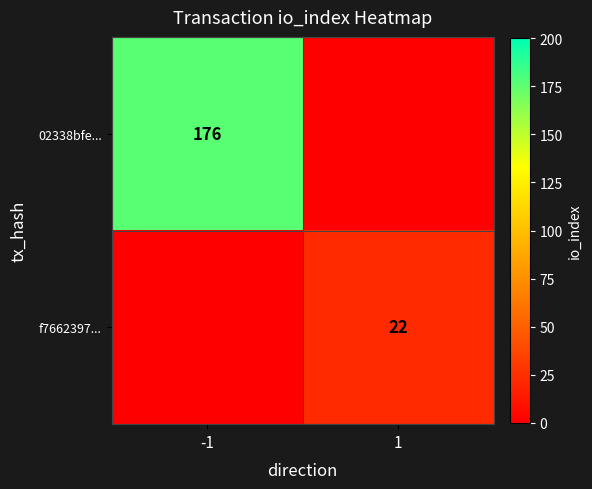

True or false: f7662397... has a value of 22 at 1.

True